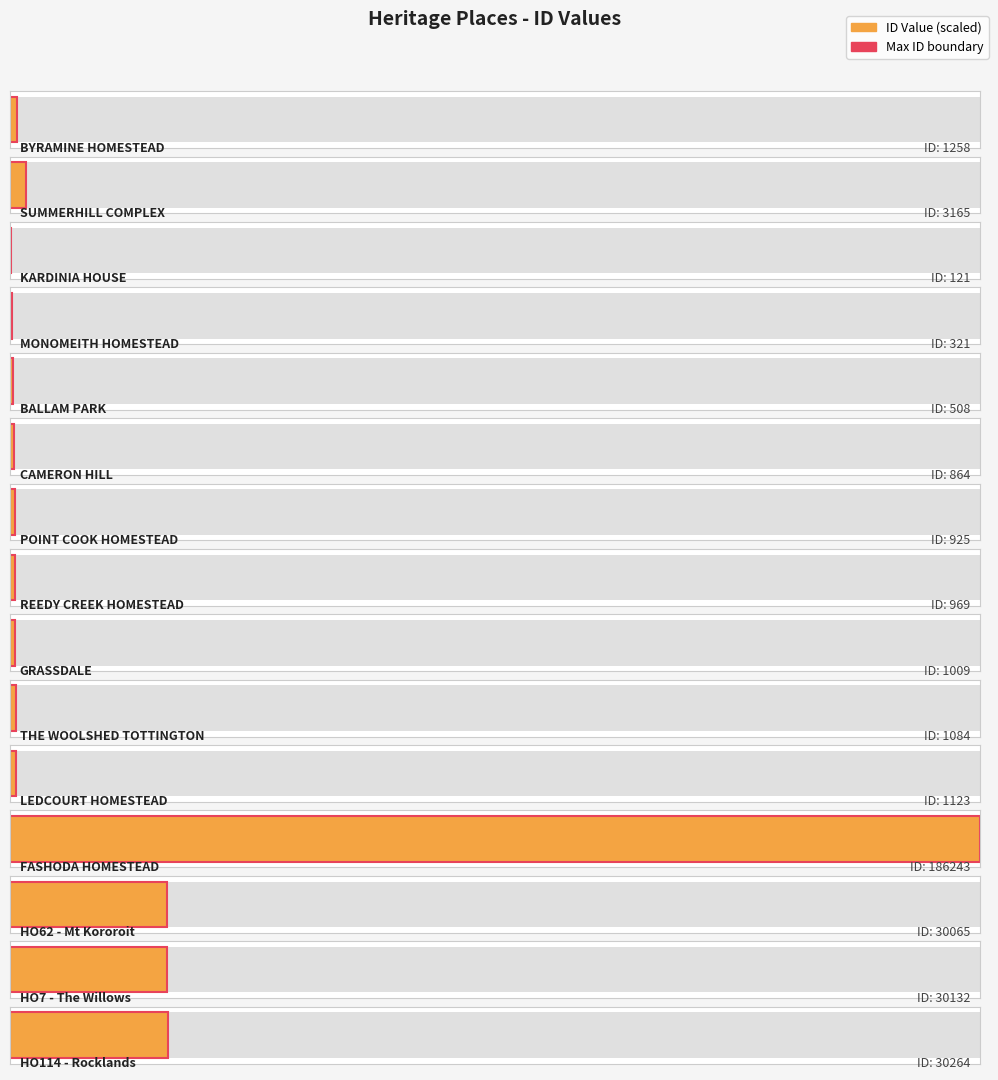

What is the average value?

19203